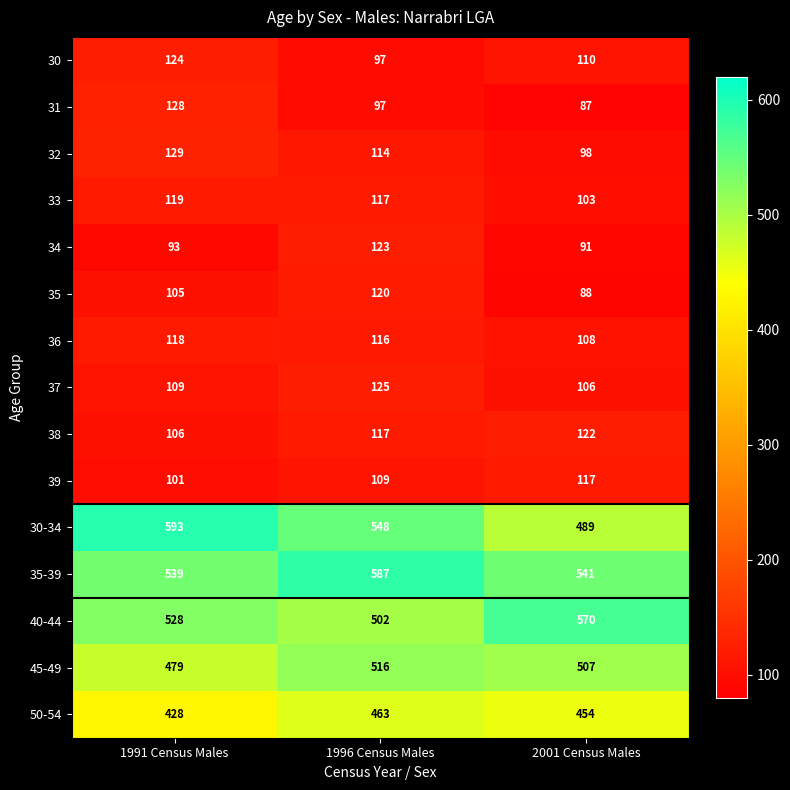

How many 40-44 values are between 502 and 570?

3